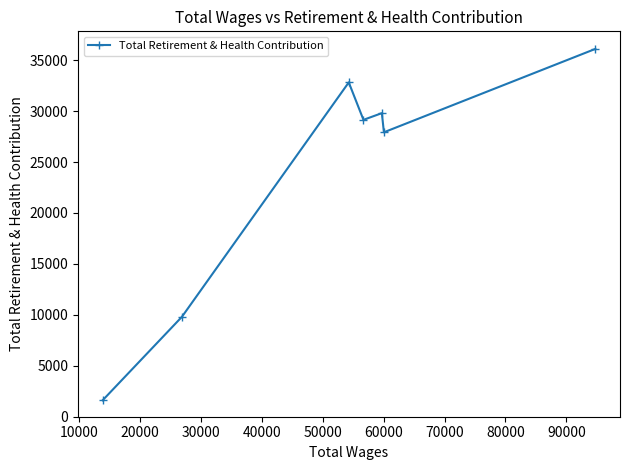

How many values are below 29145?

3